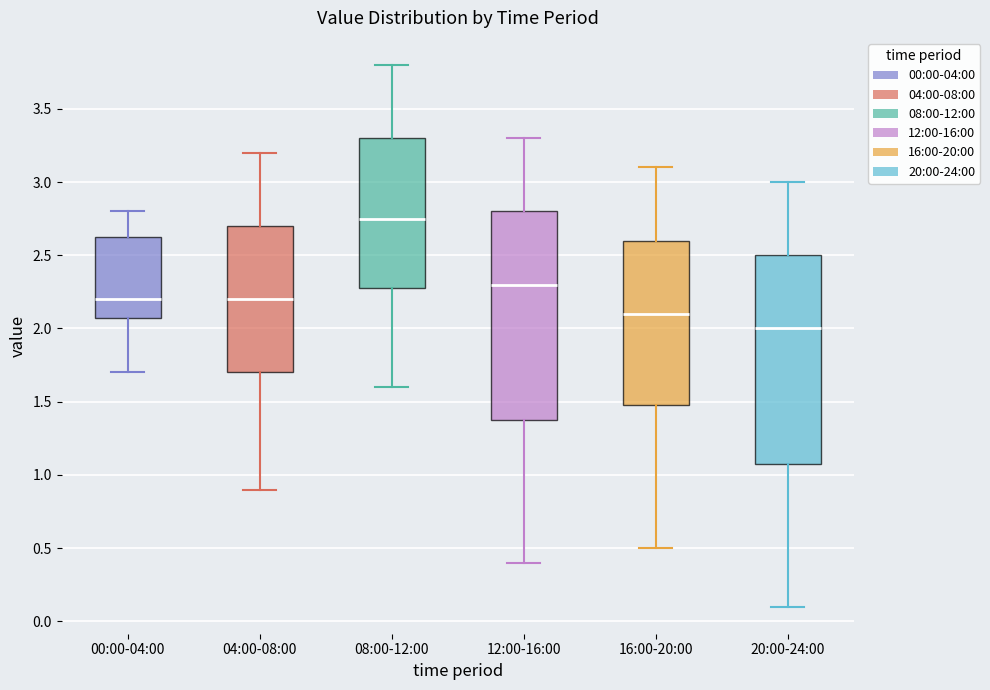

Which box's median line is the lowest?

20:00-24:00